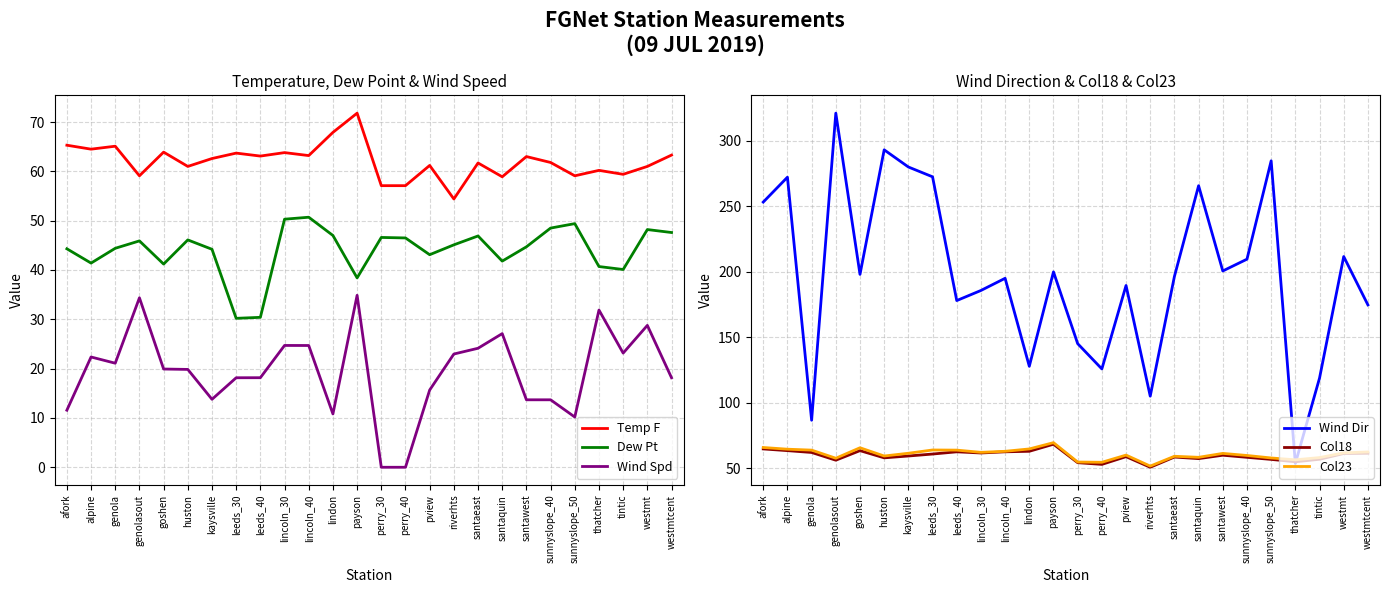

What is the difference between the second highest and minimum values in the Wind Dir series?

239.5